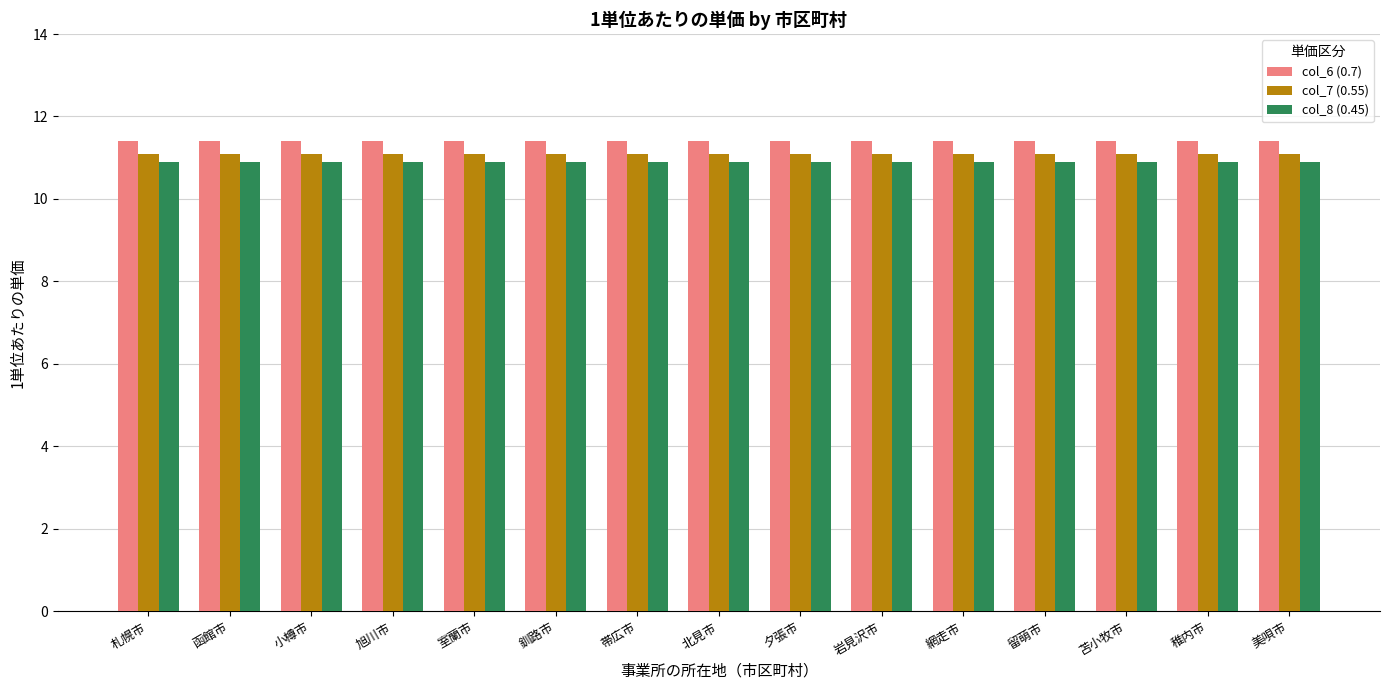

What are all the series names shown in the legend?

col_6 (0.7), col_7 (0.55), col_8 (0.45)